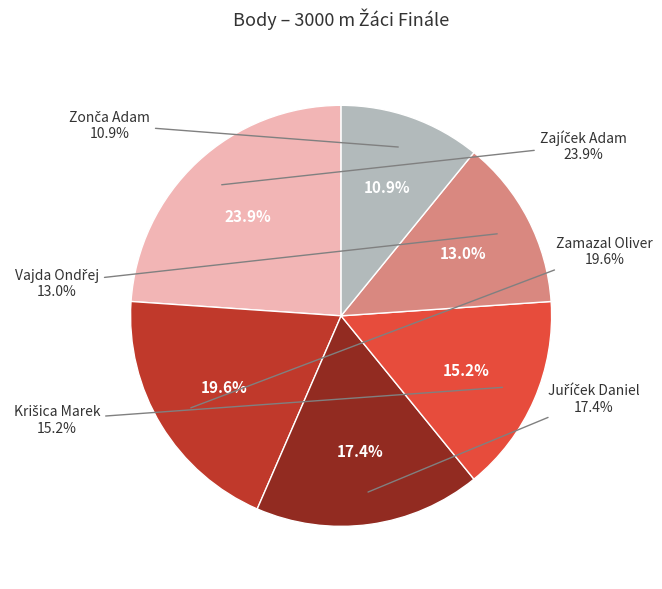

Does any single category account for the majority?

No